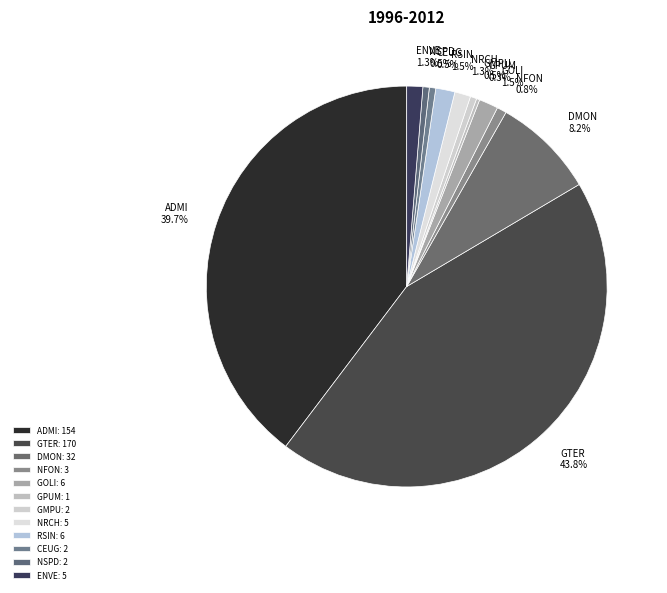

Count the number of slices in the pie.

12